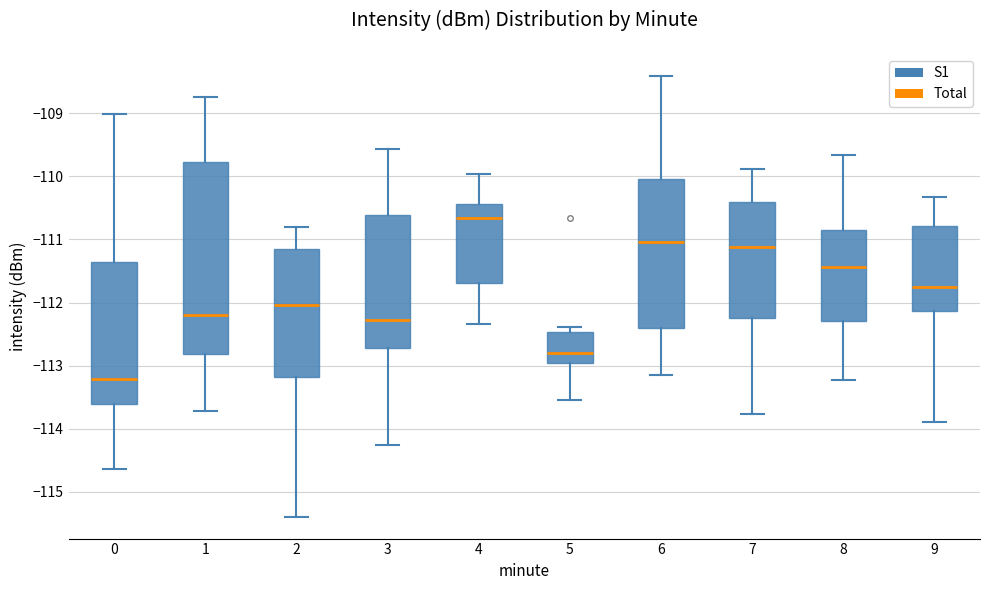

Which box's median line is the lowest?

0